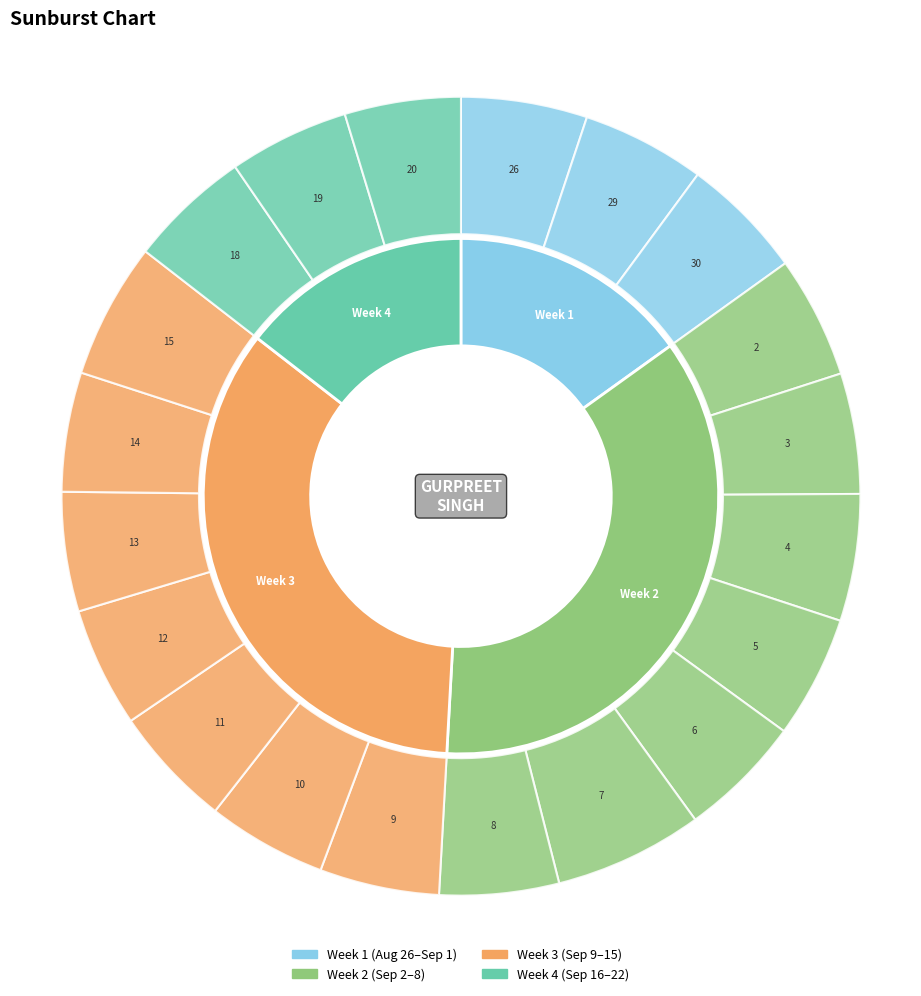

Approximately how many times larger is the value at 26-Sat compared to 30-Wed?

1.0